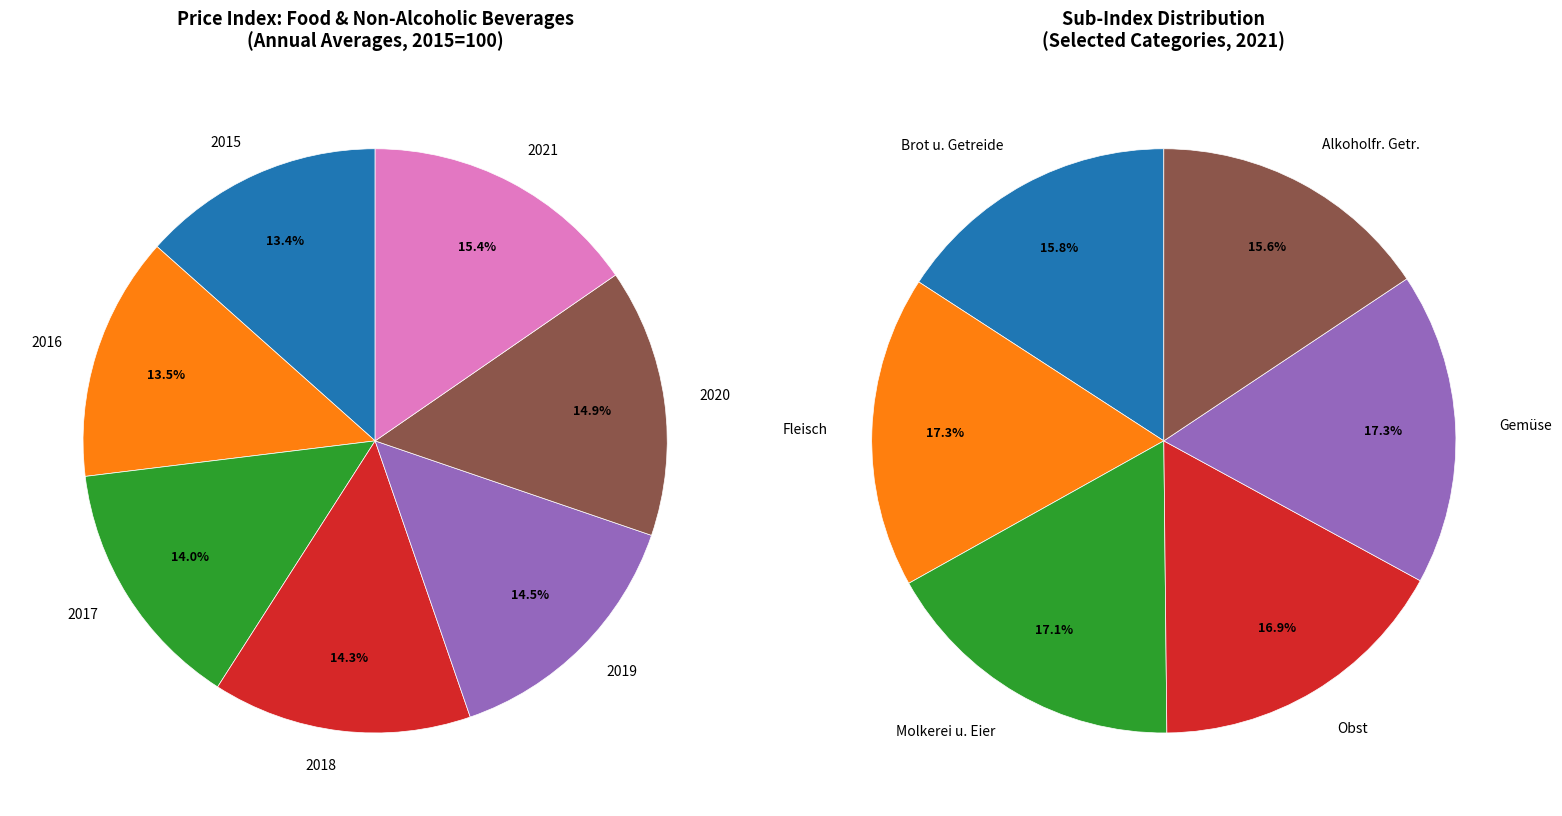

Is there a majority slice in this chart?

No